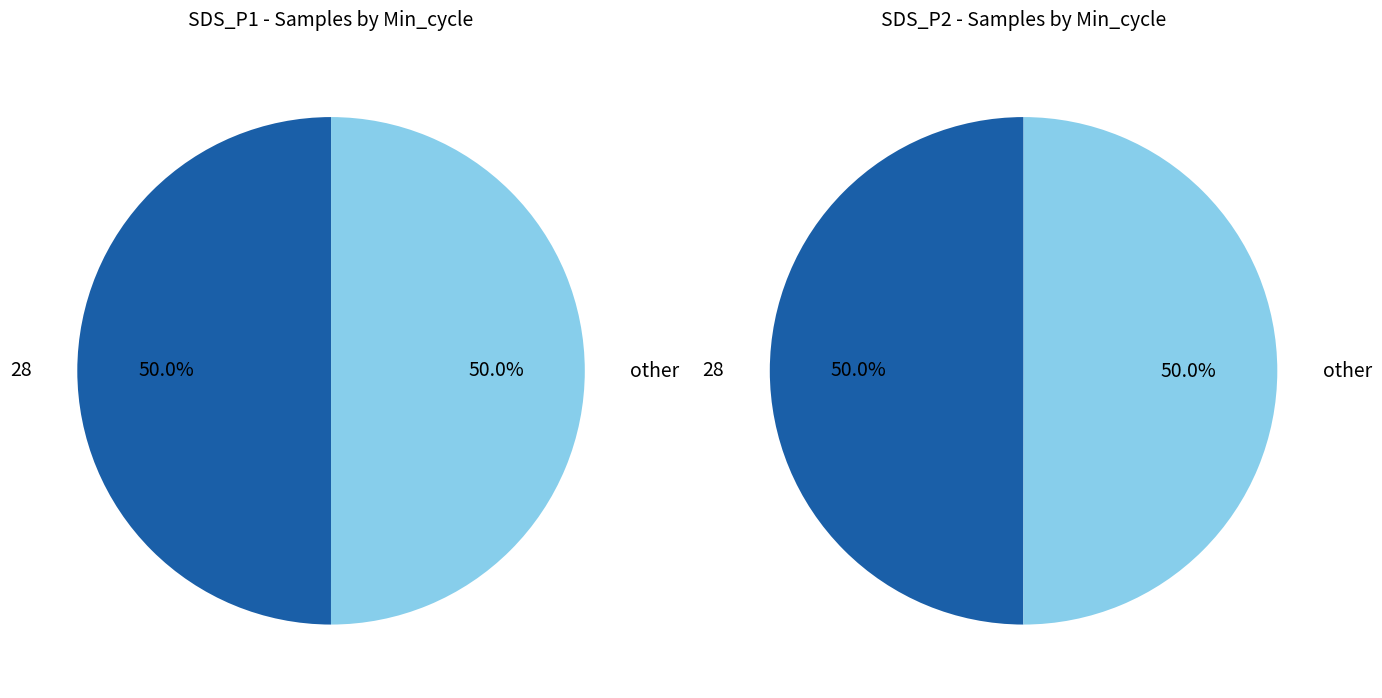

Count the number of slices in the pie.

2